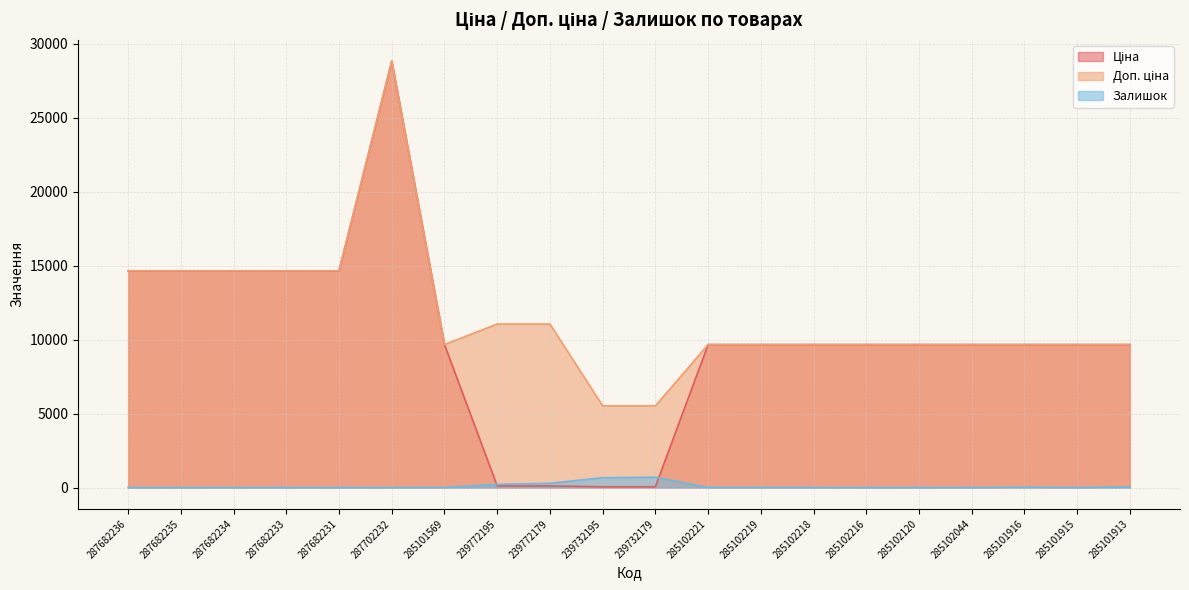

What is the spread (max minus min) of values at 239732179?

5472.7